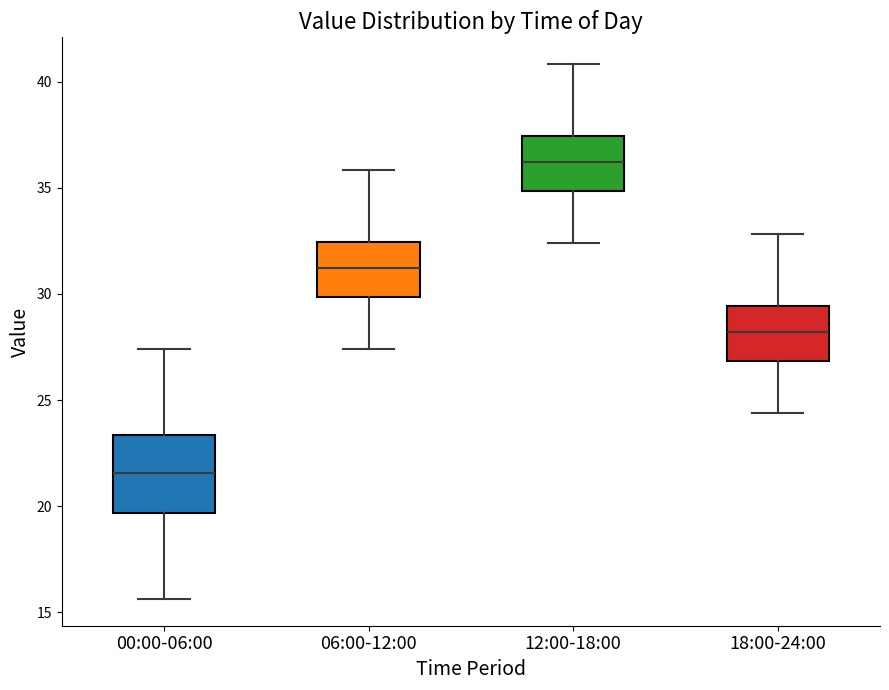

Reading left to right, read every box against the y-axis: the position of its median line, the range the box covers, and the ends of its whiskers. The values are not printed on the chart, so give them approximately, as read against the axis.

00:00-06:00: median 21.5, box 19.5 to 23.5, whiskers 15.5 to 27.5
06:00-12:00: median 31.0, box 30.0 to 32.5, whiskers 27.5 to 36.0
12:00-18:00: median 36.0, box 35.0 to 37.5, whiskers 32.5 to 41.0
18:00-24:00: median 28.0, box 27.0 to 29.5, whiskers 24.5 to 33.0